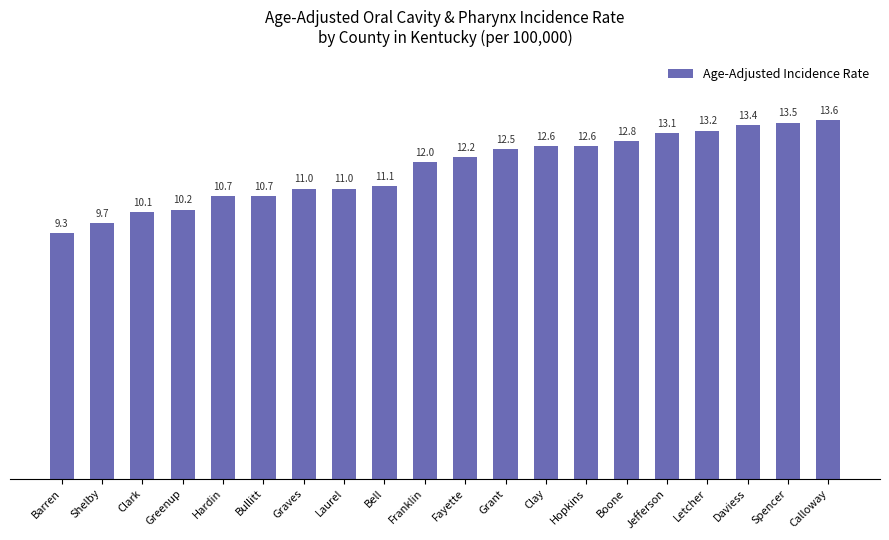

Reading left to right, extract all data points from this chart.

Barren=9.3	Shelby=9.7	Clark=10.1	Greenup=10.2	Hardin=10.7	Bullitt=10.7	Graves=11.0	Laurel=11.0	Bell=11.1	Franklin=12.0	Fayette=12.2	Grant=12.5	Clay=12.6	Hopkins=12.6	Boone=12.8	Jefferson=13.1	Letcher=13.2	Daviess=13.4	Spencer=13.5	Calloway=13.6